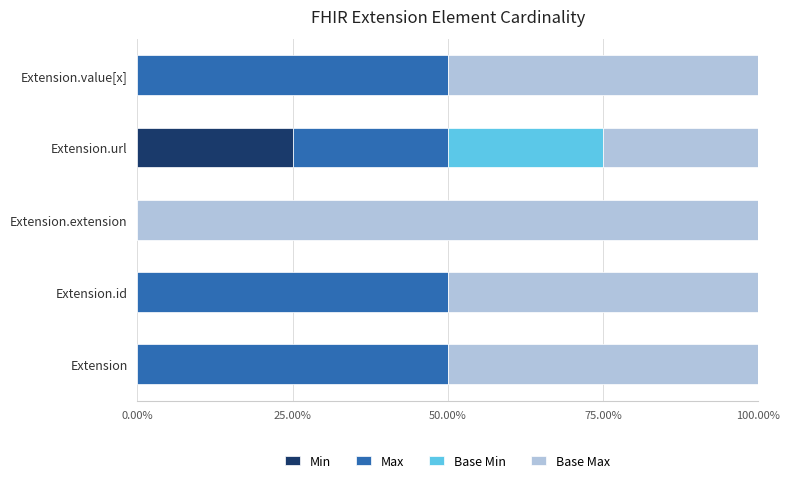

What is the highest value of the Min series?

25